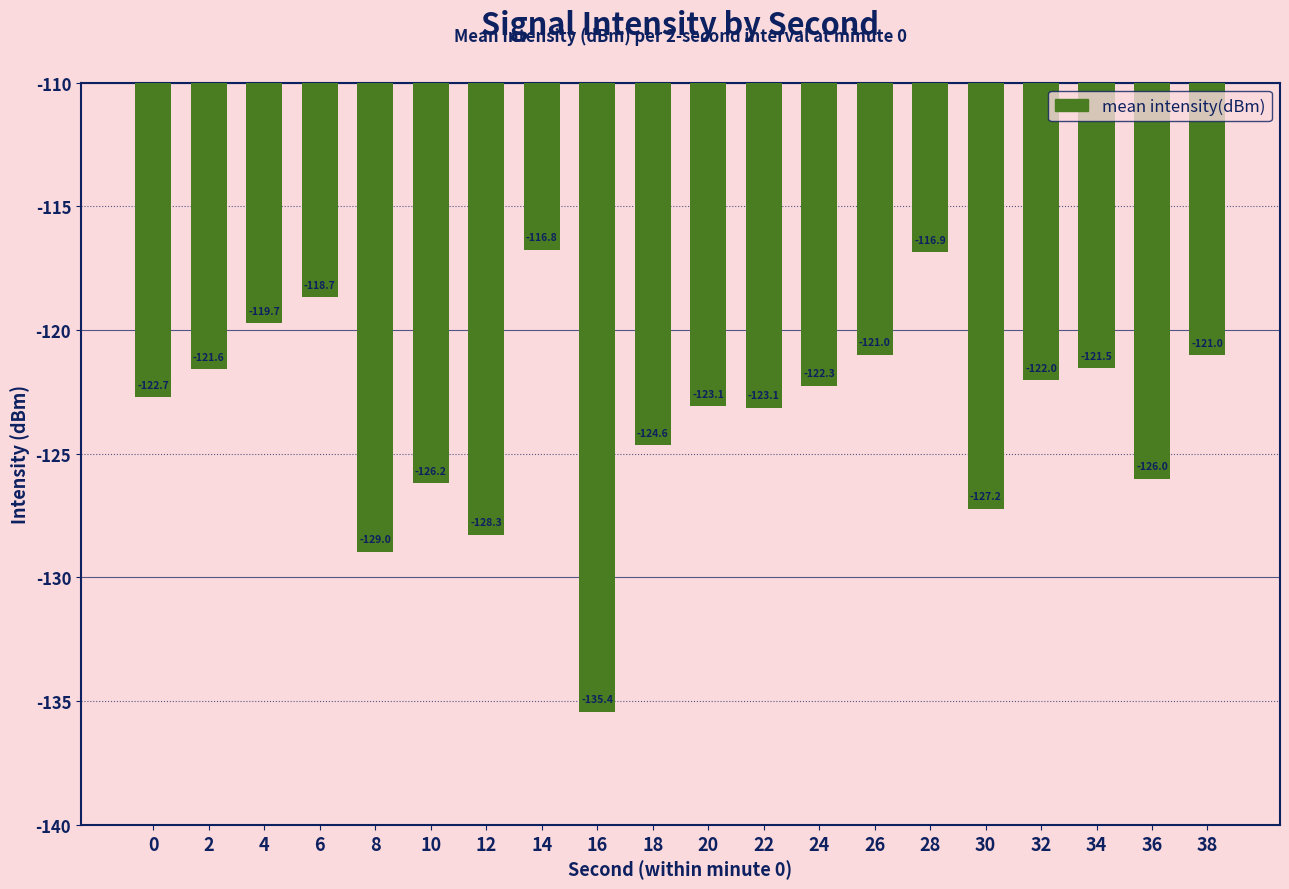

How many distinct data groups are displayed?

1